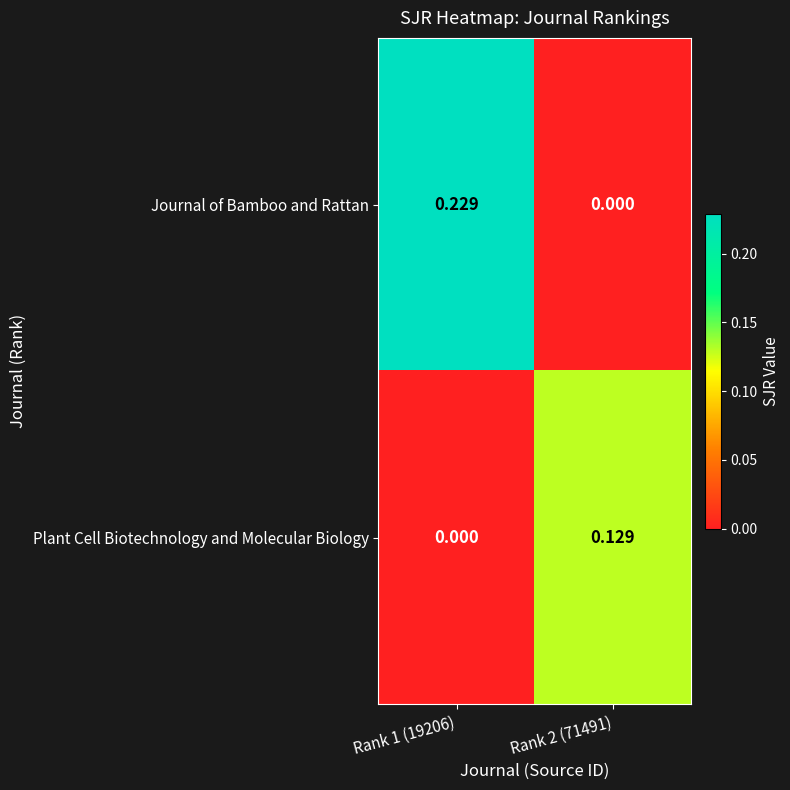

Which series has the largest total across all categories?

Journal of Bamboo and Rattan